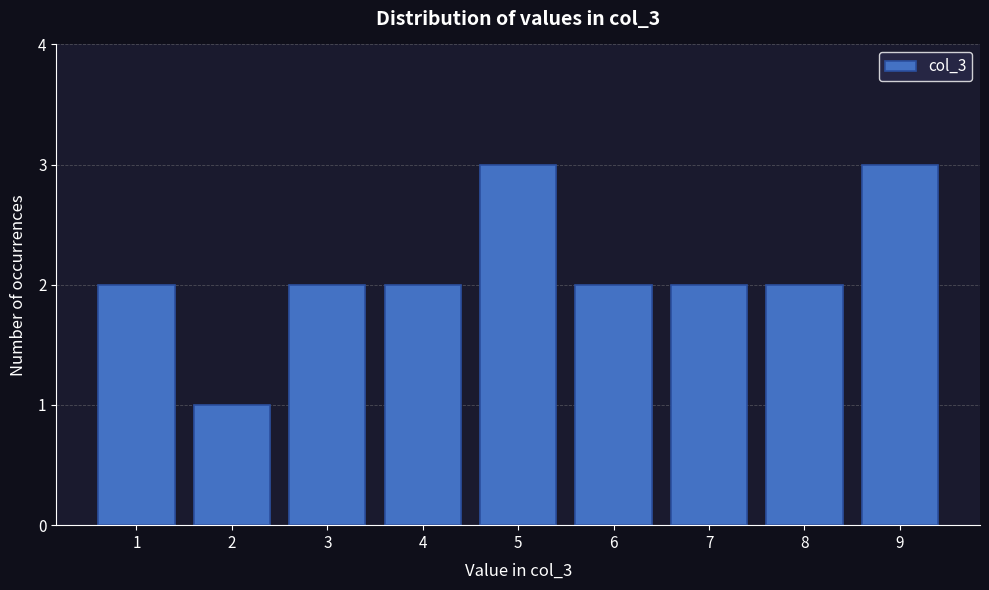

Reading left to right, transcribe this chart: for each bar, give the range it covers on the x-axis and its height. The values are not printed on the chart, so give them approximately, as read against the axis.

0.5 to 1.5: 2
1.5 to 2.5: 1
2.5 to 3.5: 2
3.5 to 4.5: 2
4.5 to 5.5: 3
5.5 to 6.5: 2
6.5 to 7.5: 2
7.5 to 8.5: 2
8.5 to 9.5: 3